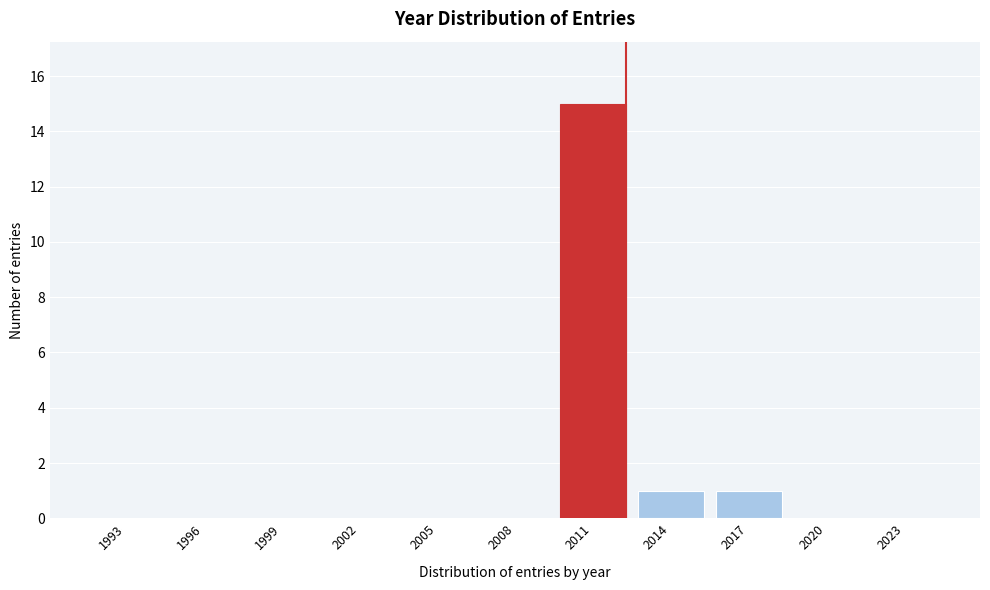

Reading left to right, extract all data points from this chart.

1993=0	1996=0	1999=0	2002=0	2005=0	2008=0	2011=15	2014=1	2017=1	2020=0	2023=0